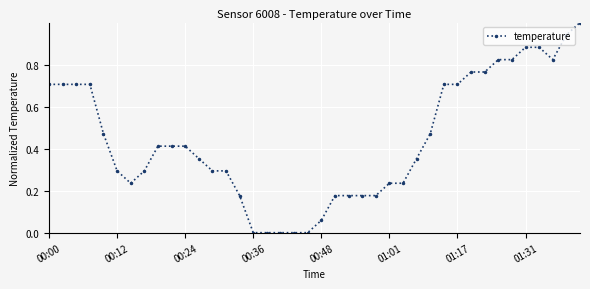

What is the greatest value displayed?

1.0